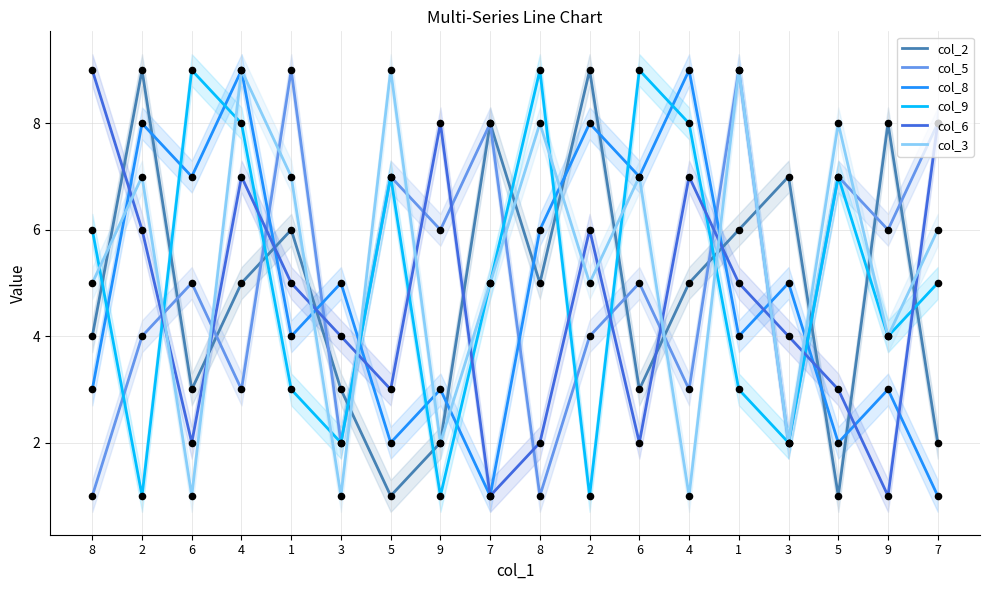

At which category is the sum across all series the highest?

4